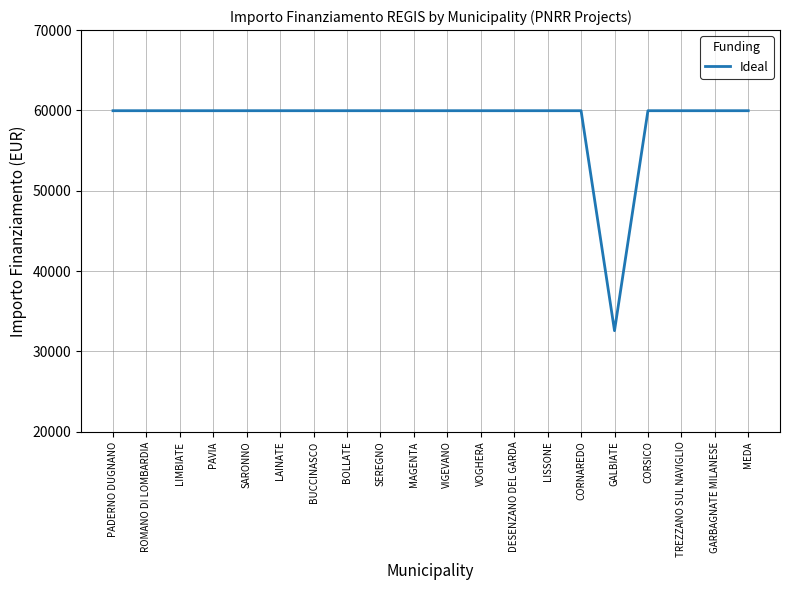

Reading left to right, what are all the values shown in this chart?

59966	59966	59966	59966	59966	59966	59966	59966	59966	59966	59966	59966	59966	59966	59966	32589	59966	59966	59966	59966